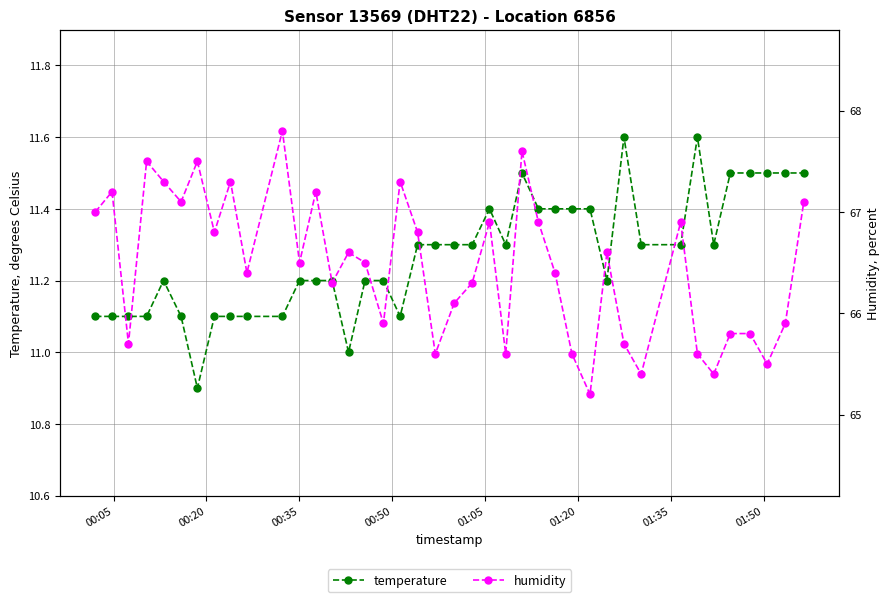

True or false: temperature has more than 2 interior local peaks.

True